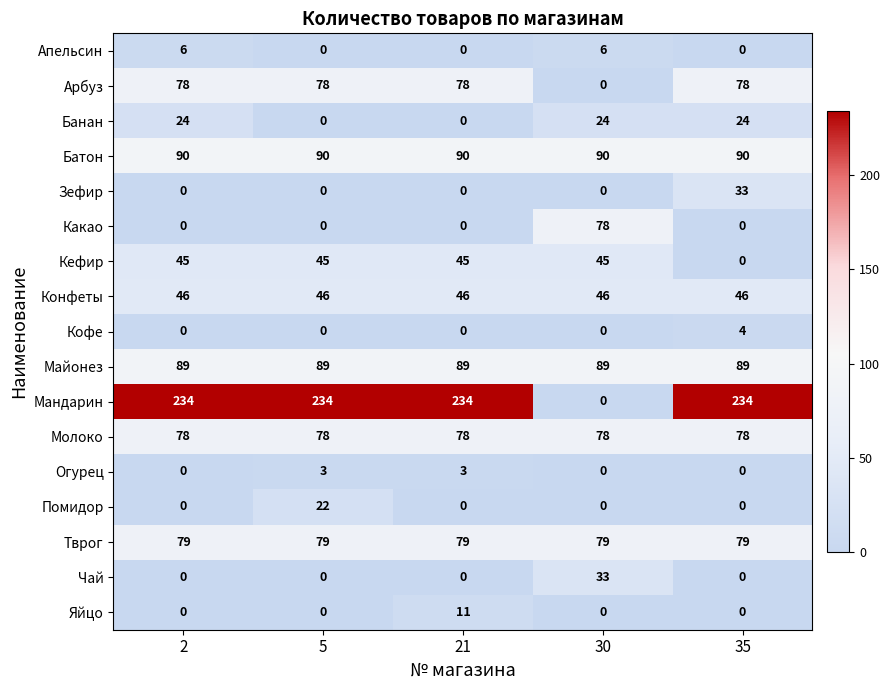

What is the sum of all Помидор values?

22